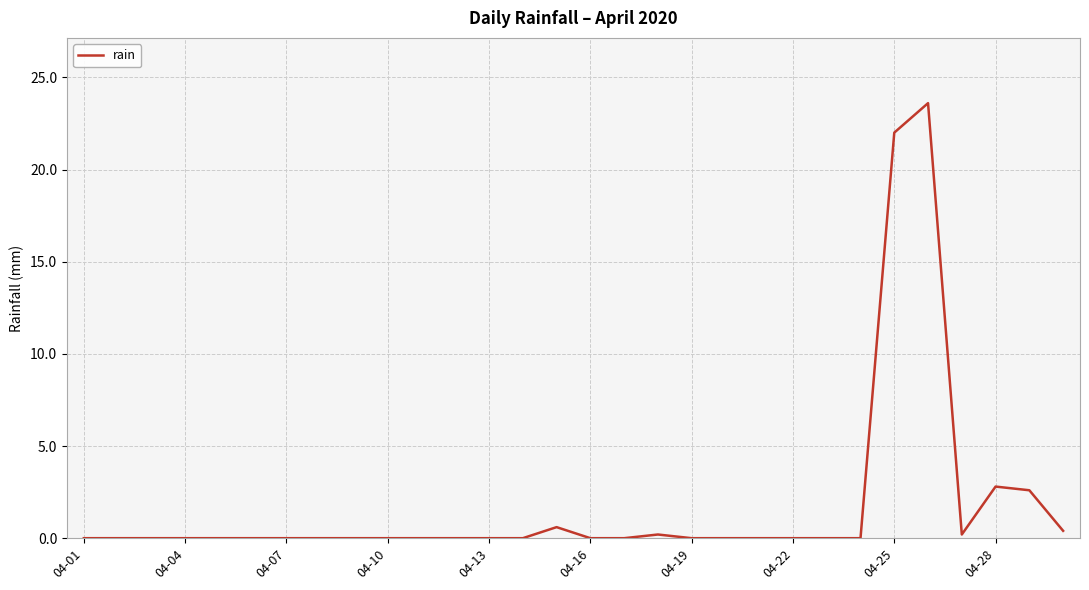

How many lines are shown in the chart?

1